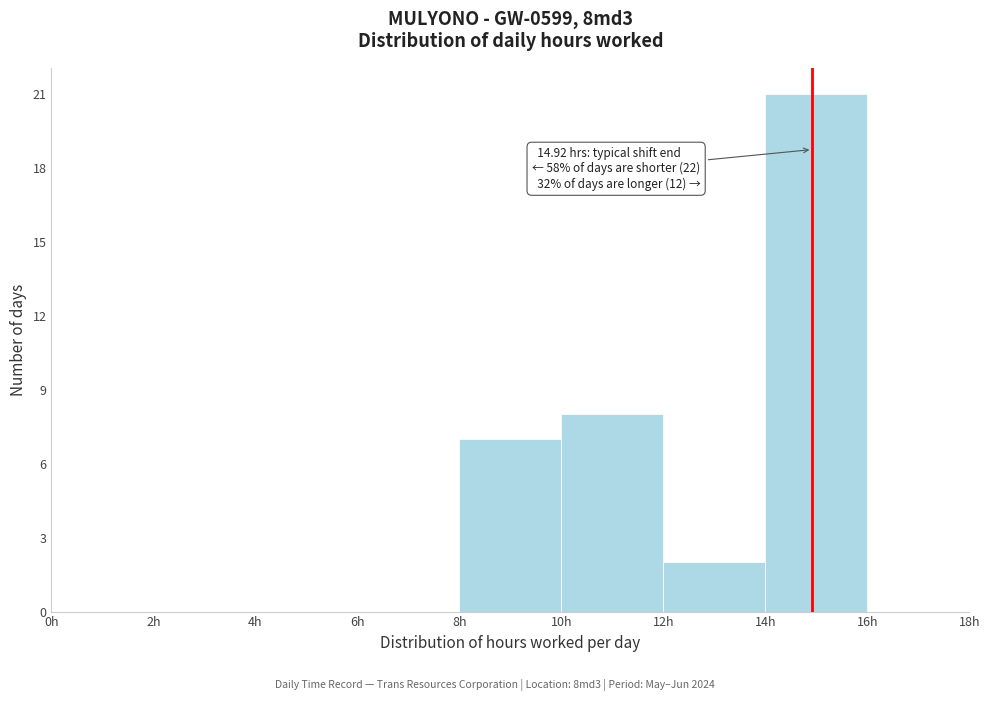

Which range on the x-axis has the tallest bar?

14 to 16